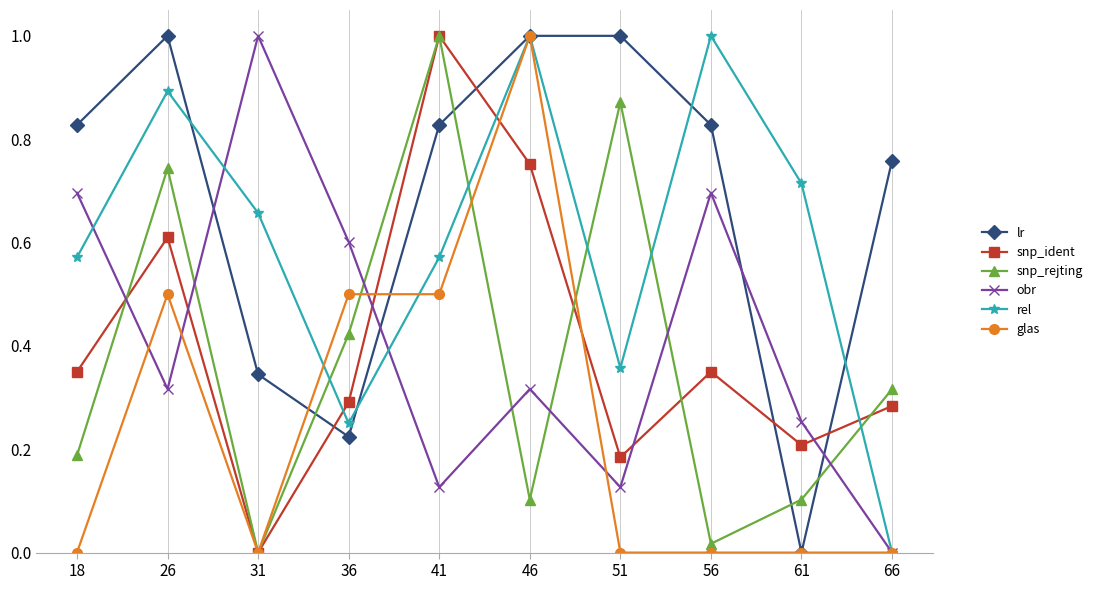

Rank the series at 26 from lowest to highest value.

obr, glas, snp_ident, snp_rejting, rel, lr